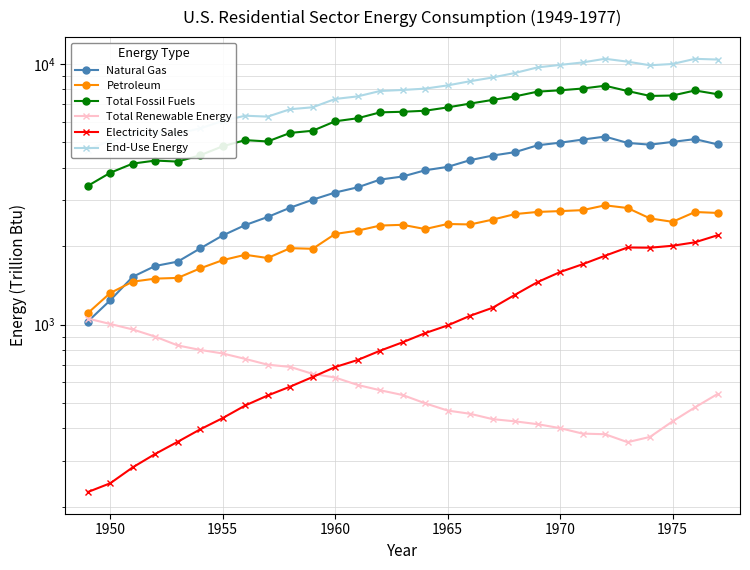

Is this an area chart (filled region under the line)?

No